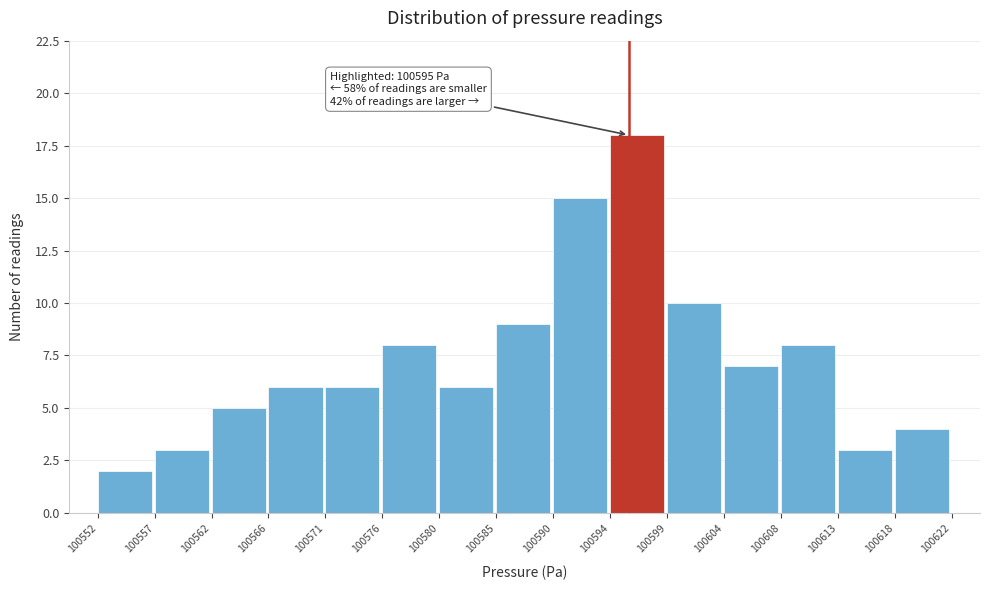

Over which range of the x-axis is the bar tallest?

100594 to 100599